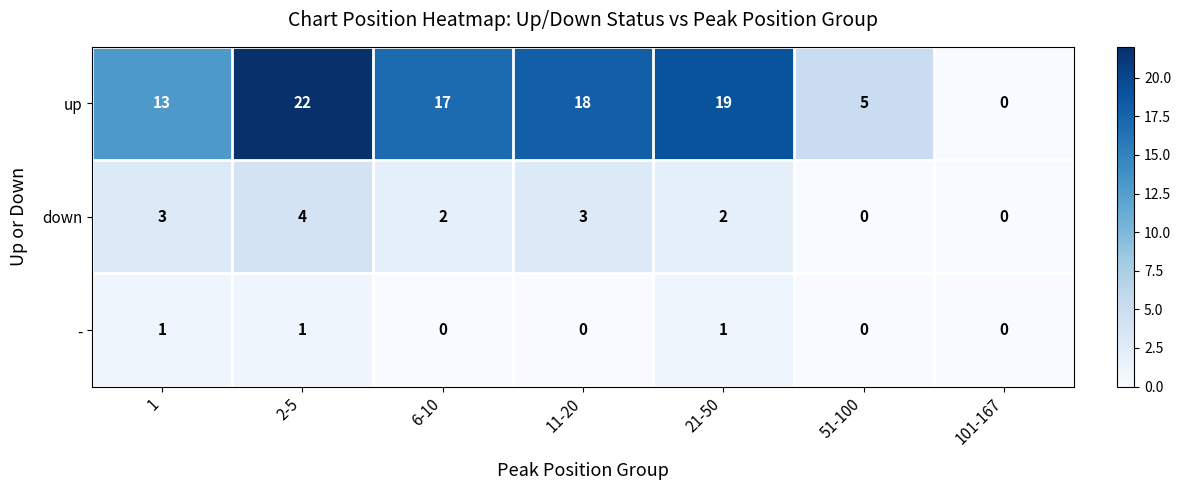

What is the difference between the highest and lowest values at 2-5?

21